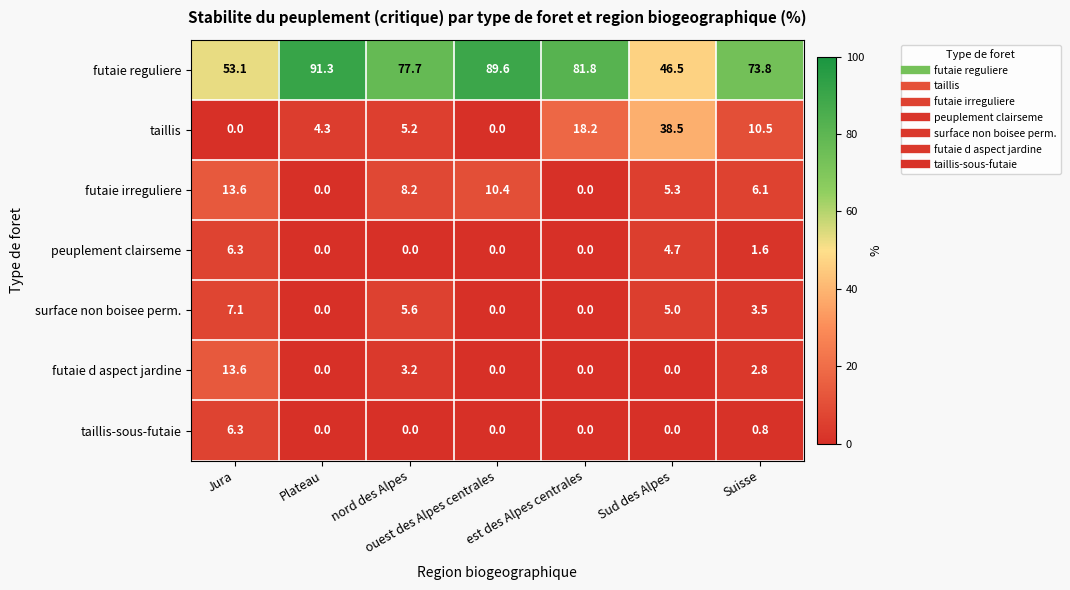

Which series has the largest range (max minus min)?

futaie reguliere